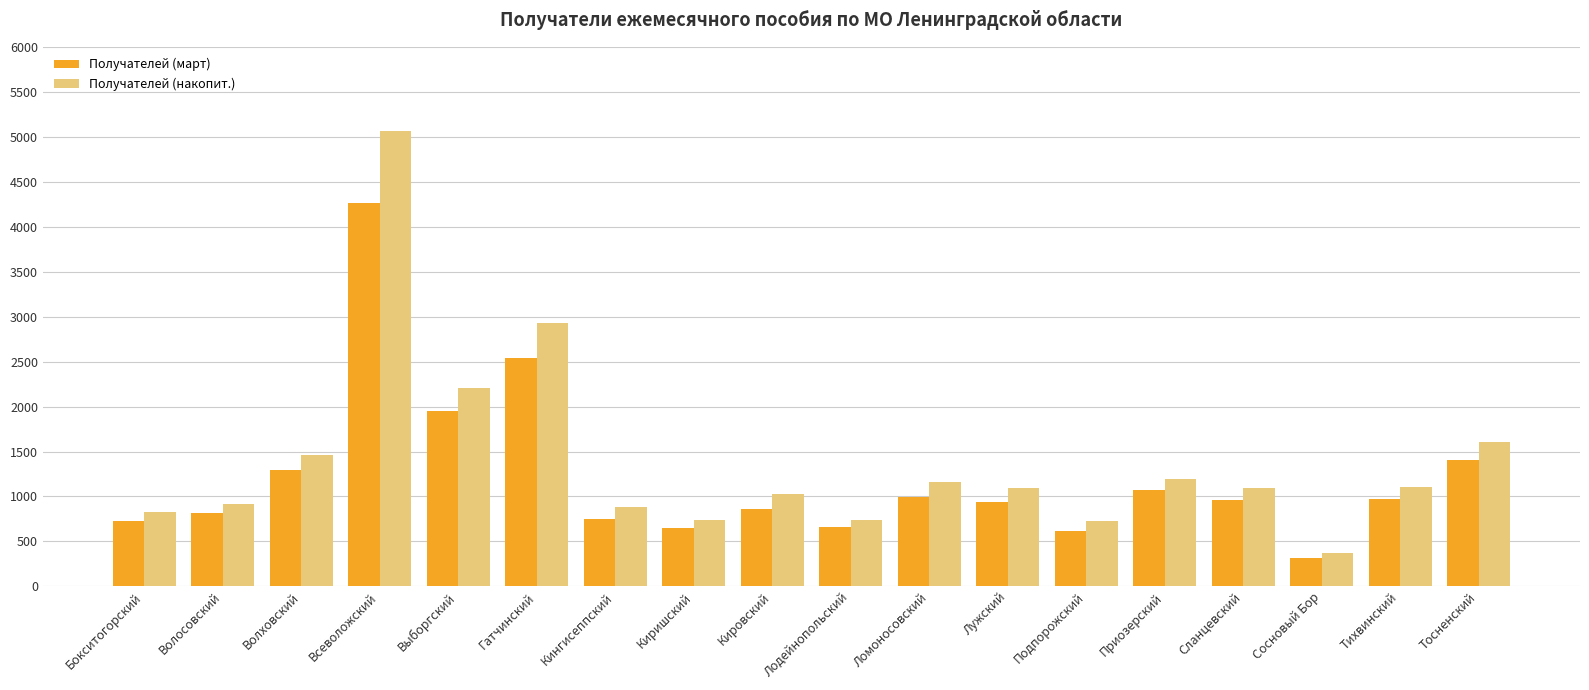

Are the bars horizontal?

No